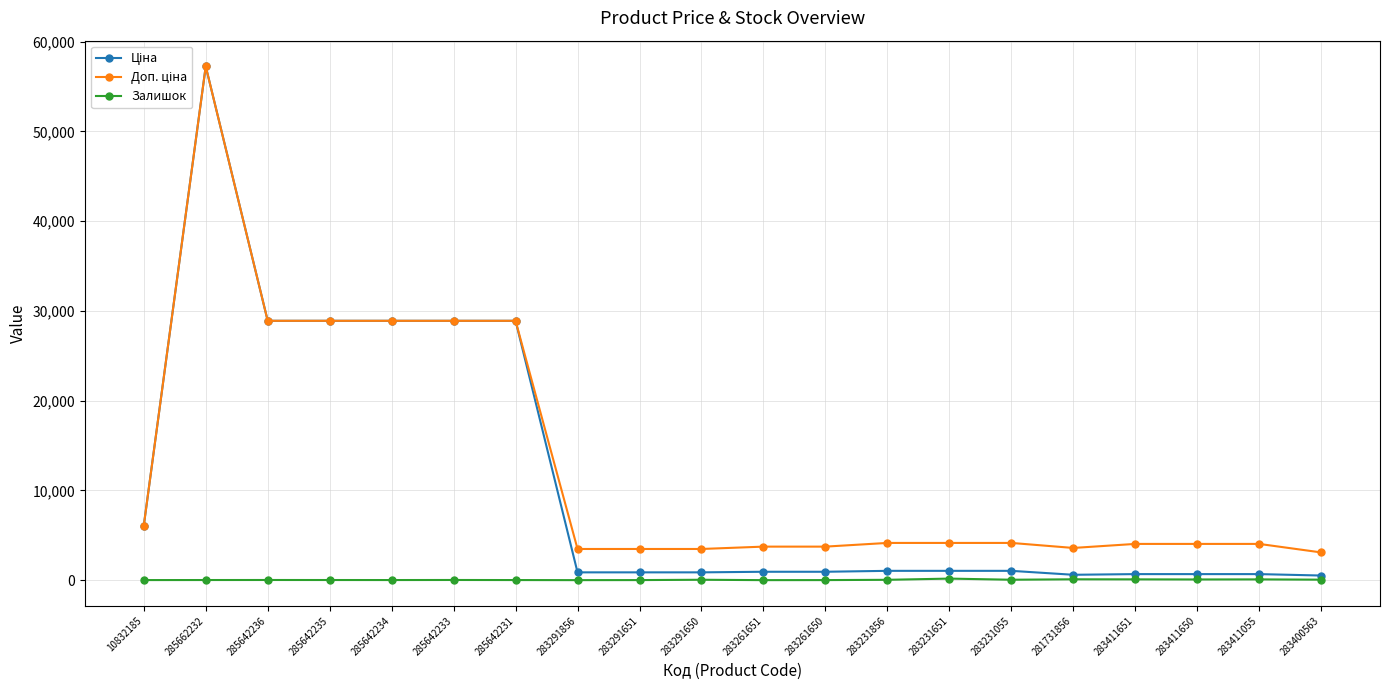

True or false: Залишок has more than 2 points higher than both neighbors.

True